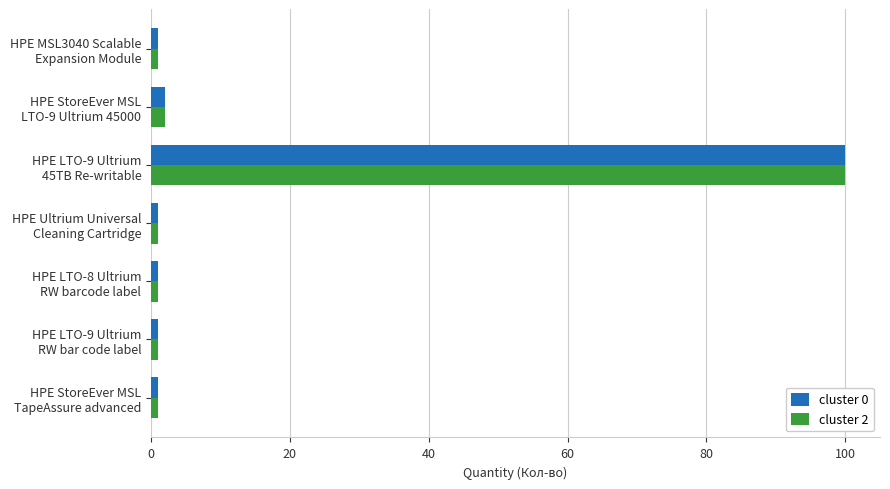

What is the difference between the second highest and minimum values in the cluster 0 series?

1